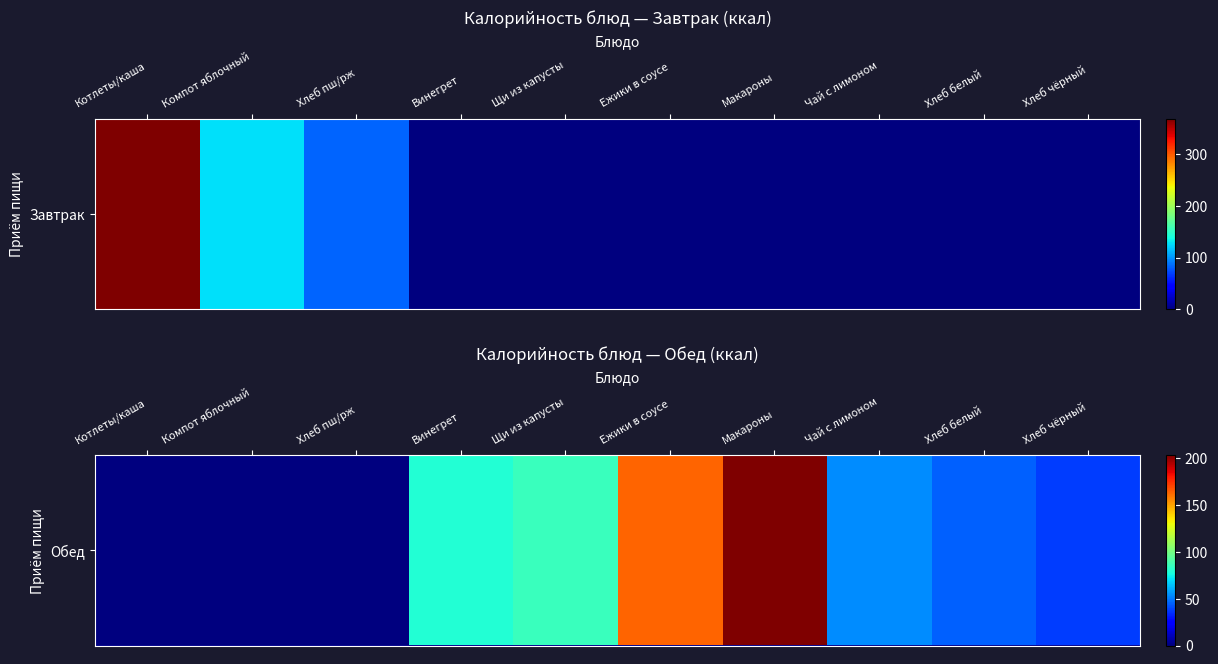

The value at Компот яблочный is -93.9. True or false?

False